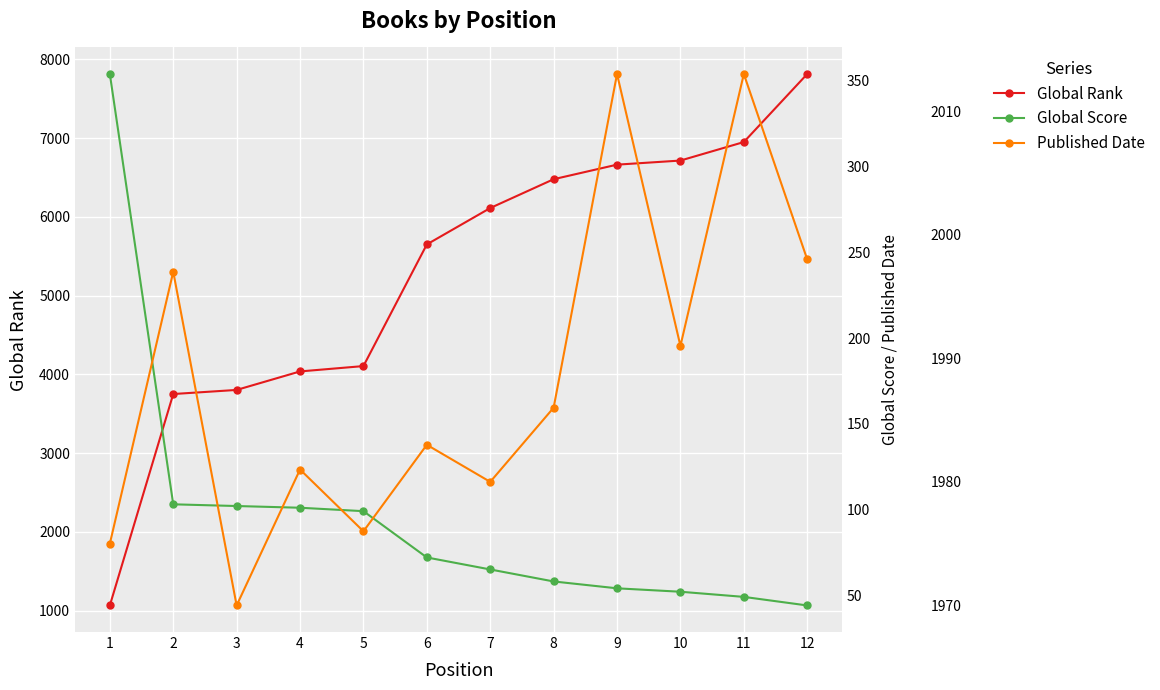

What is the maximum value shown in the chart?

7815